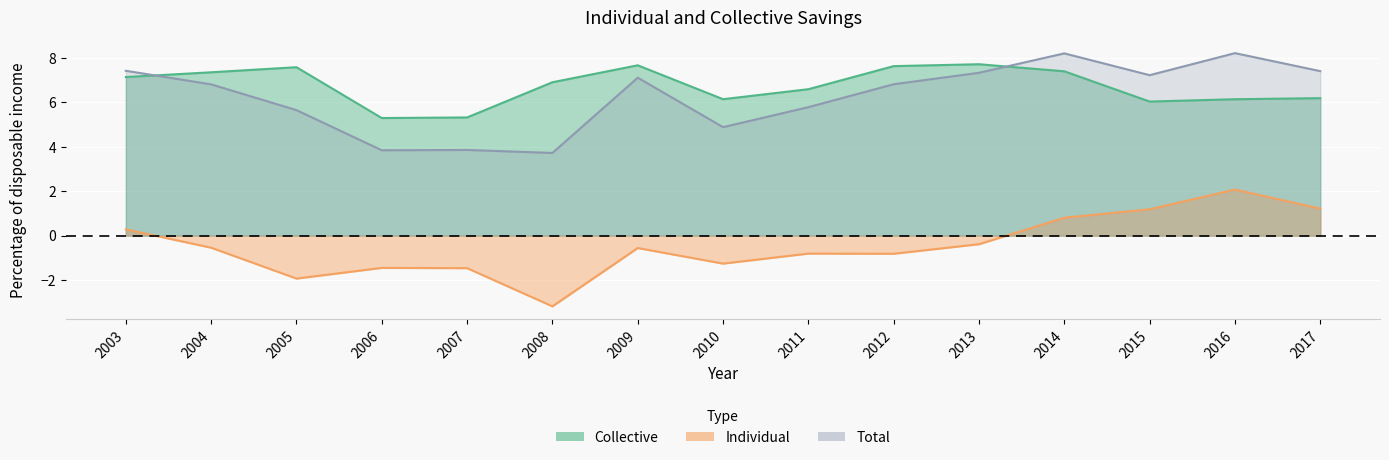

How many times do Total and Collective cross each other?

2